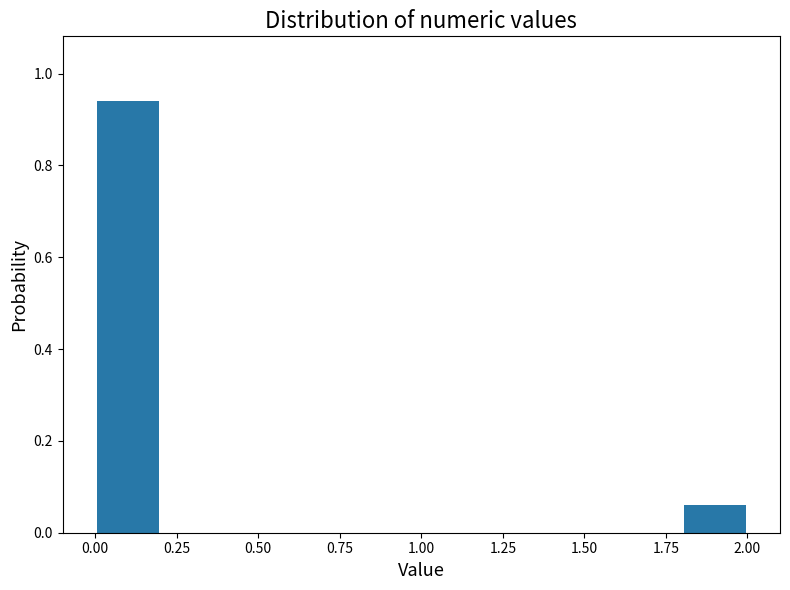

Over which range of the x-axis is the bar tallest?

0.0 to 0.2